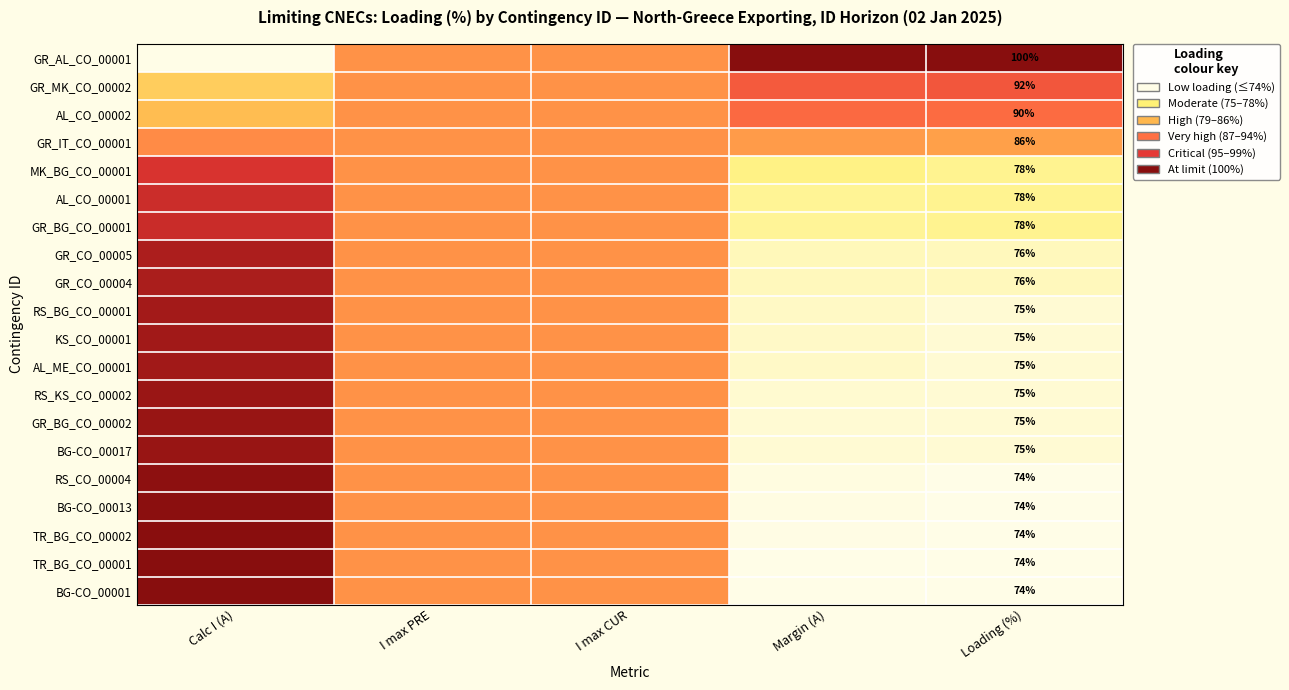

What is the total value across all series at Calc I (A)?

16.3